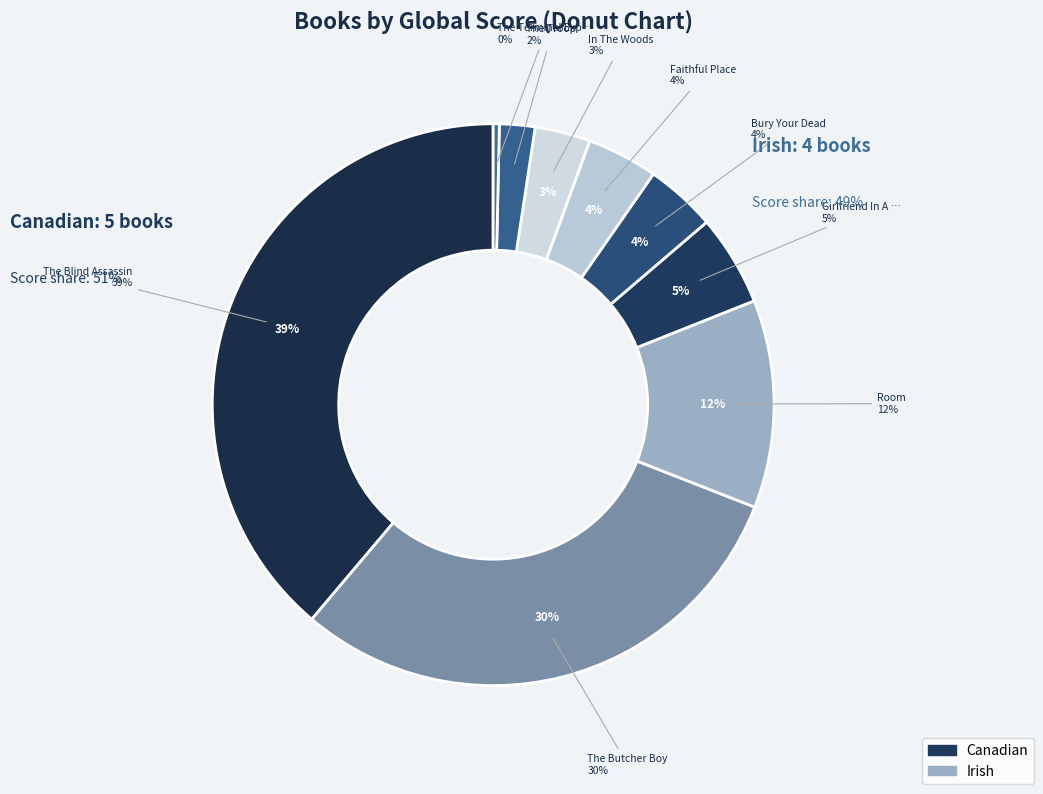

How many segments does this pie chart have?

9